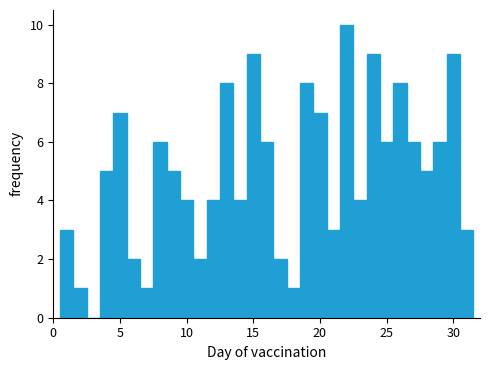

Around what value on the x-axis is the tallest bar? Give the approximate position of its centre, as read against the axis.

22.0